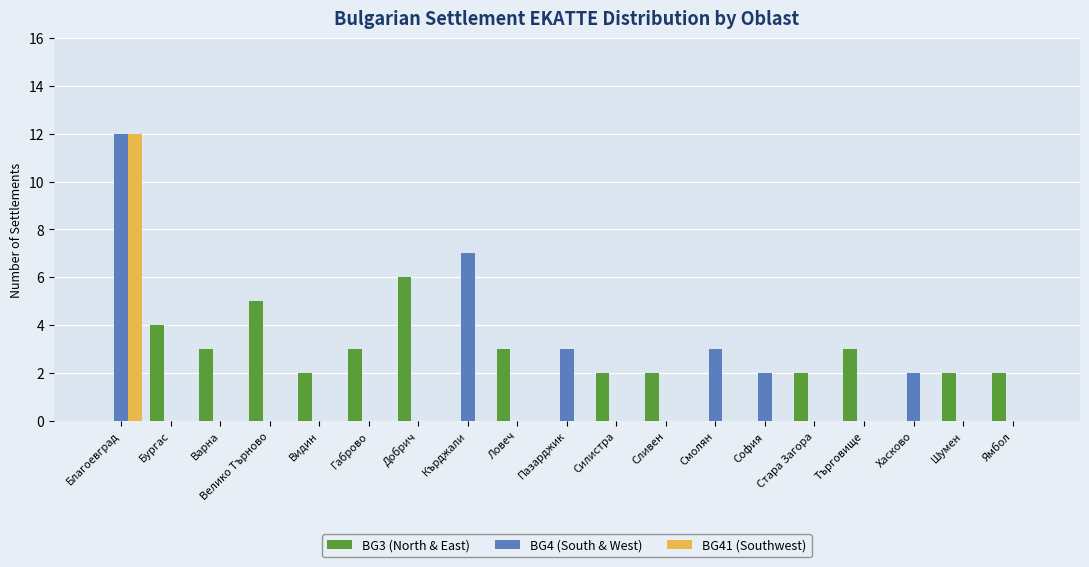

The value of BG3 (North & East) at Габрово is 5. True or false?

False